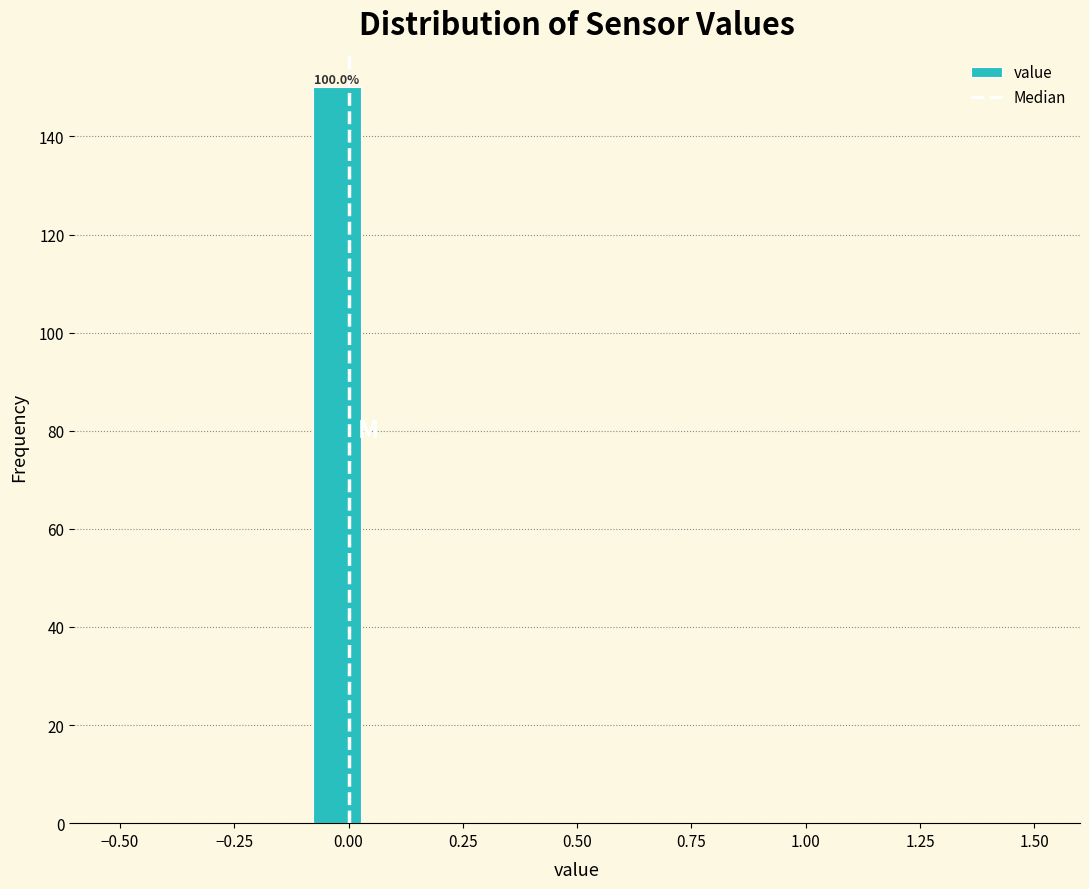

Read against the x-axis, roughly where is the centre of the tallest bar?

-0.05